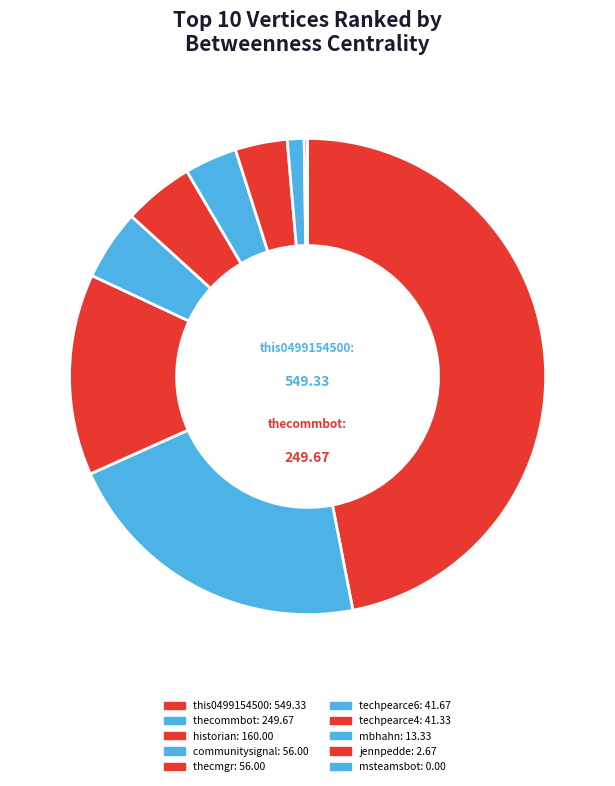

Which slice is the largest?

this0499154500